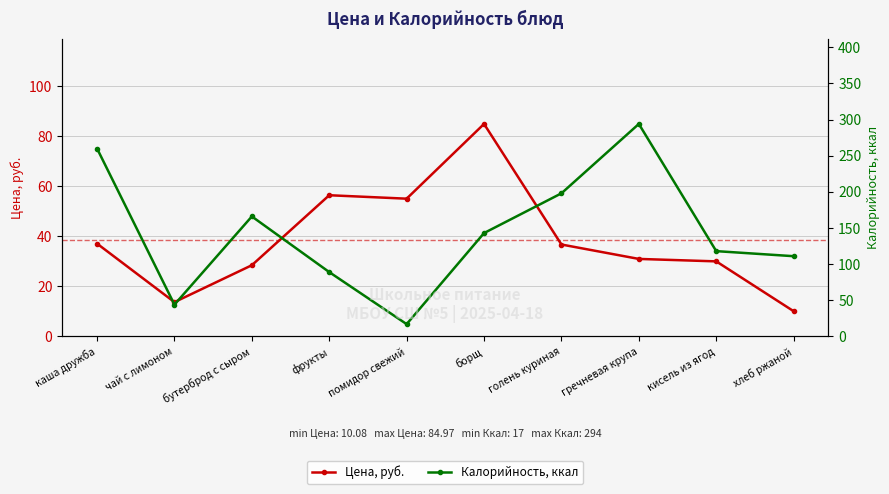

What is the label of the 10th point from the left?

хлеб ржаной